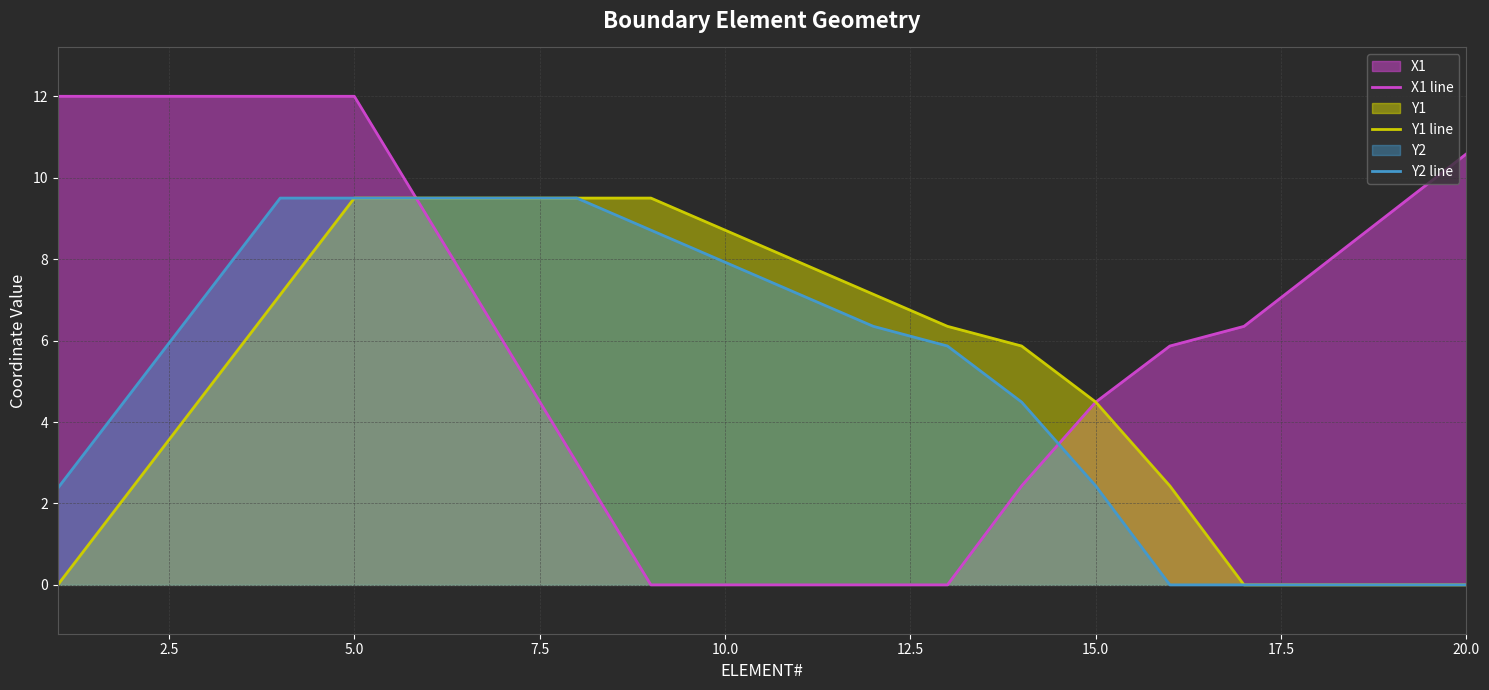

Which series has the largest range (max minus min)?

X1 line